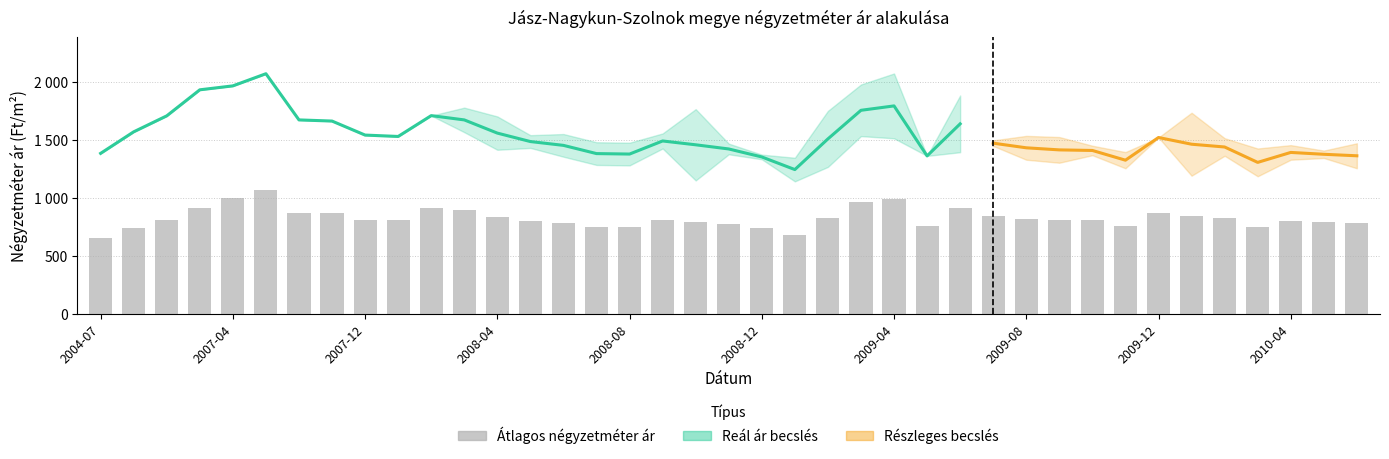

At which label is Szórás alsó határ closest to 1607?

2004-08